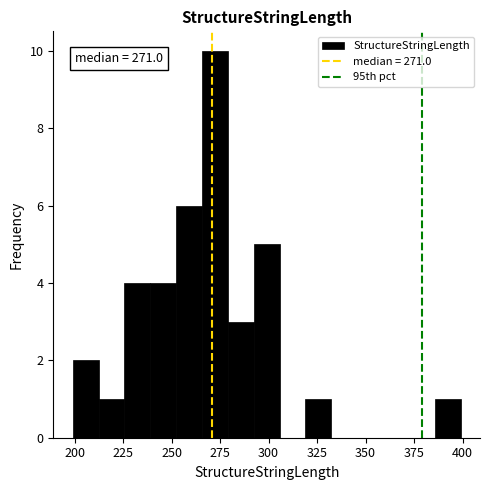

Around what value on the x-axis is the tallest bar? Give the approximate position of its centre, as read against the axis.

270